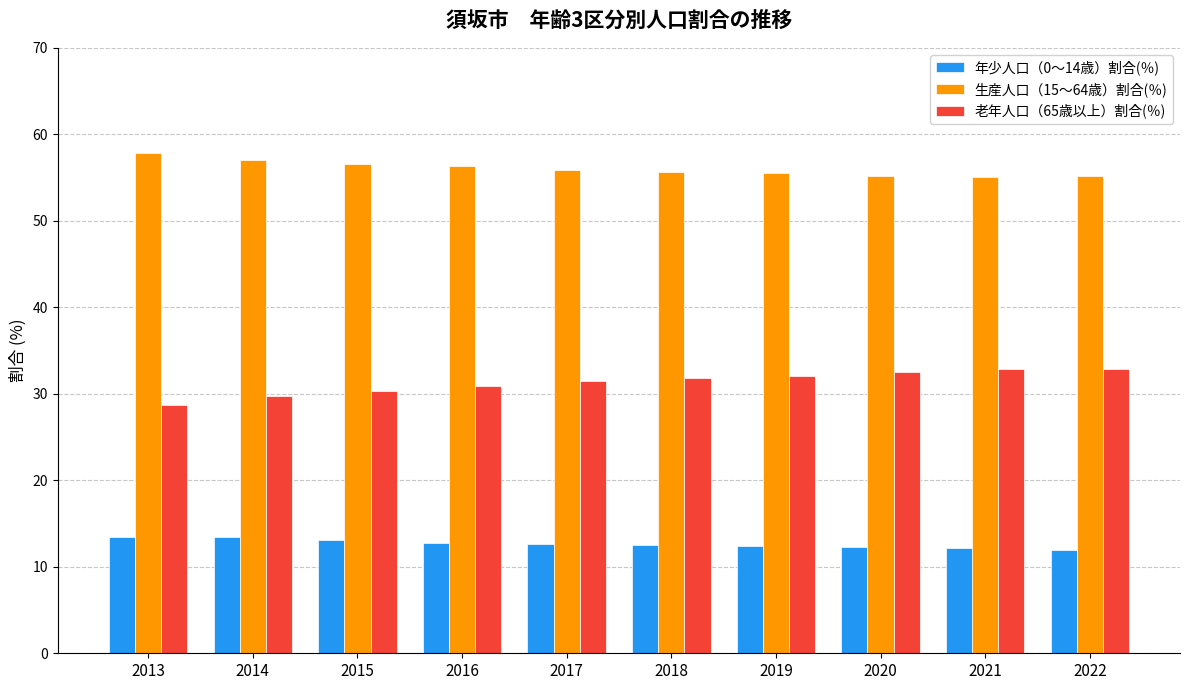

What is the minimum value for 年少人口（0～14歳）割合(％)?

11.9